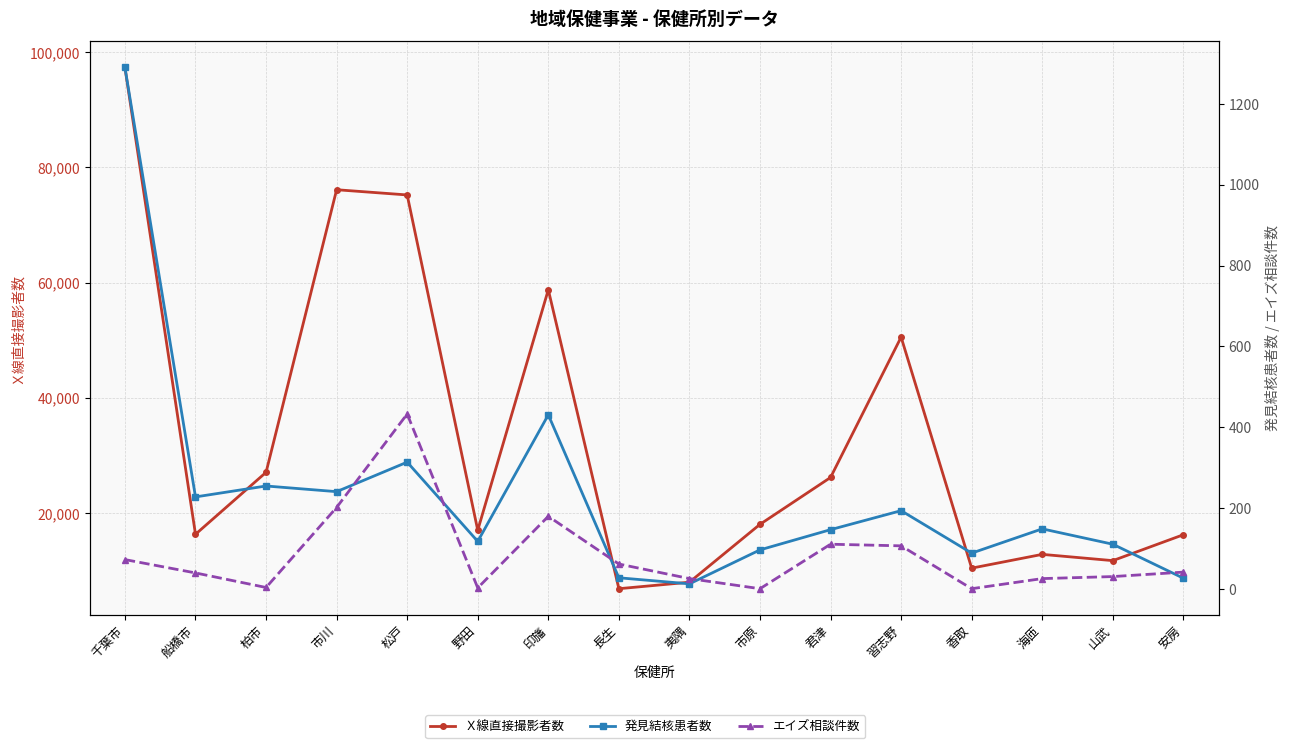

What is the difference between the Ｘ線直接撮影者数 values at 安房 and 市原?

1804